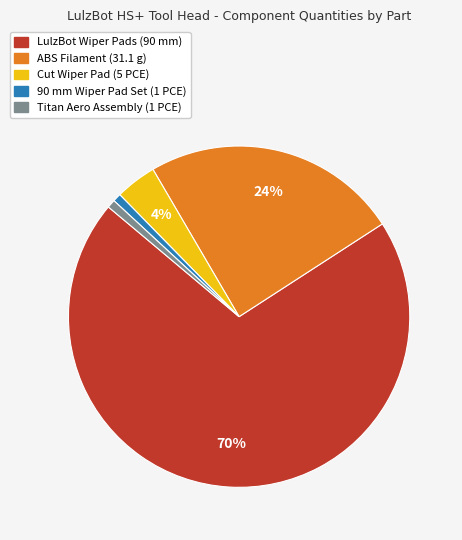

To the nearest percent, what portion does Titan Aero Assembly (1 PCE) represent?

1%